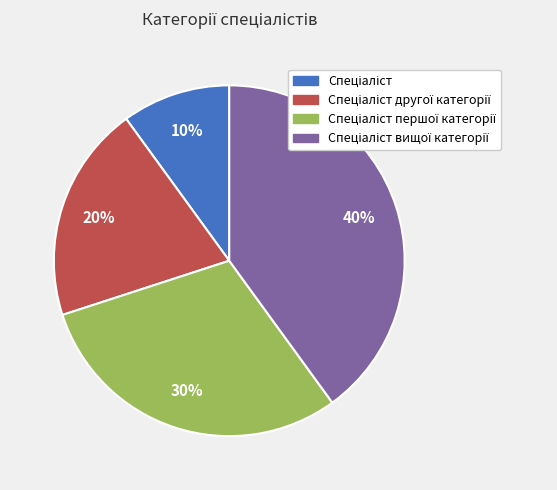

Is there a majority slice in this chart?

No